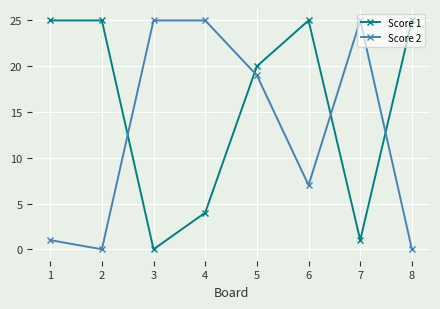

Is the value of Score 2 at 2 greater than the value of Score 1 at 8?

No